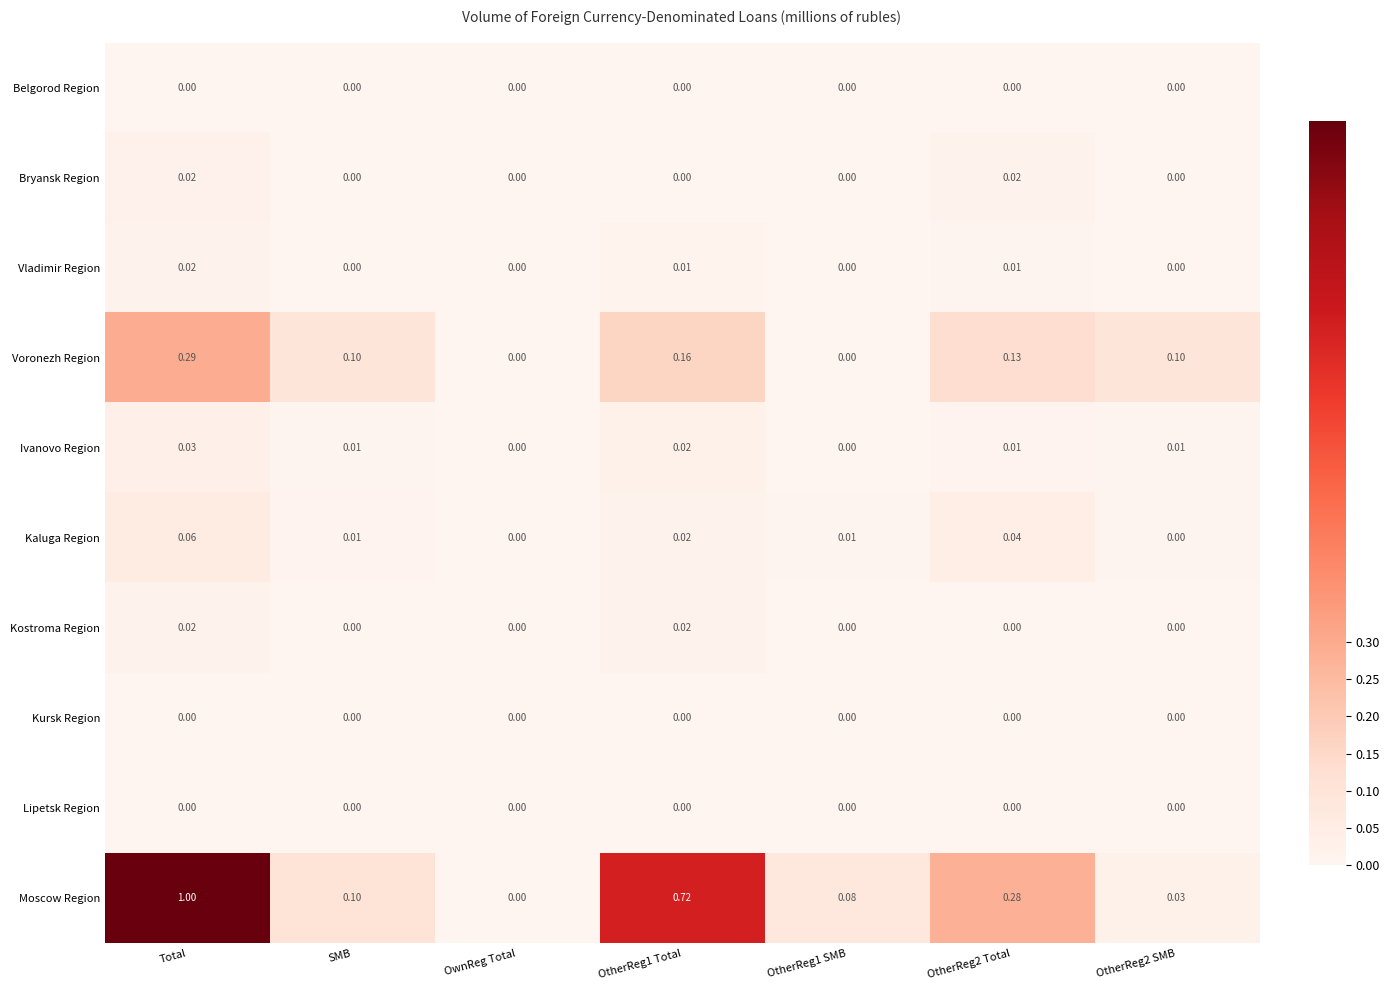

Which series changed the most between Total and OtherReg1 SMB?

Moscow Region